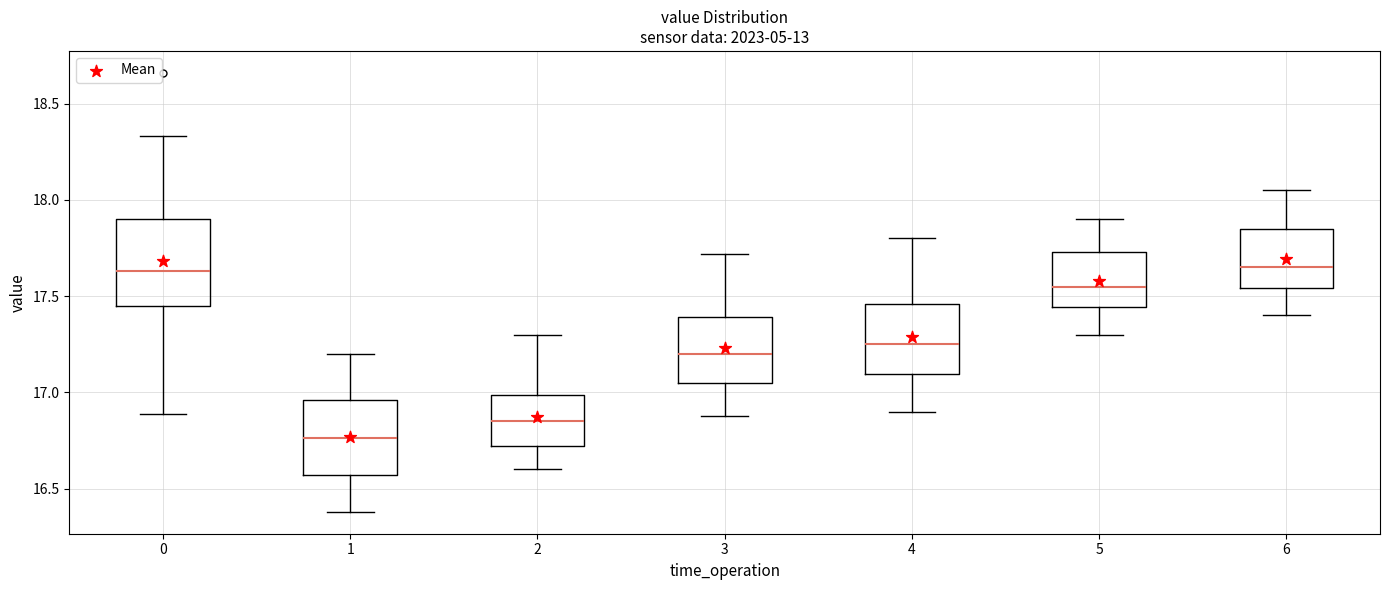

Where does the lower whisker of the box at x = 3 end on the y-axis? The values are not printed on the chart, so give them approximately, as read against the axis.

16.90